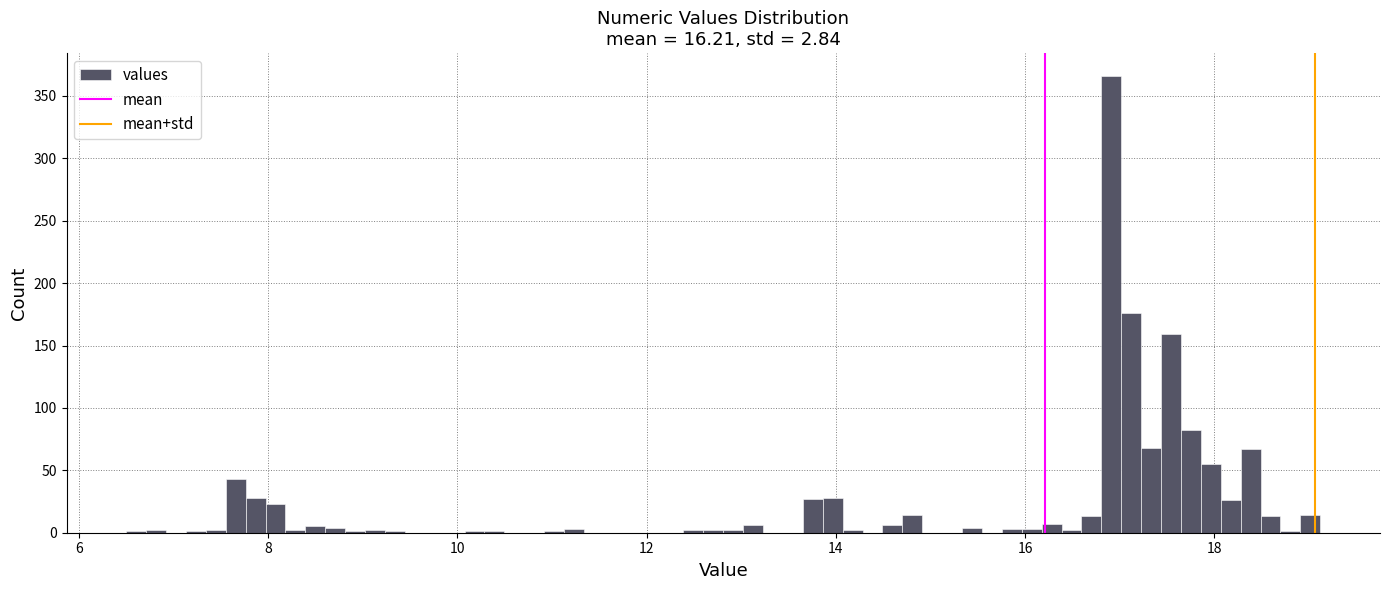

Around what value on the x-axis is the tallest bar? Give the approximate position of its centre, as read against the axis.

17.0